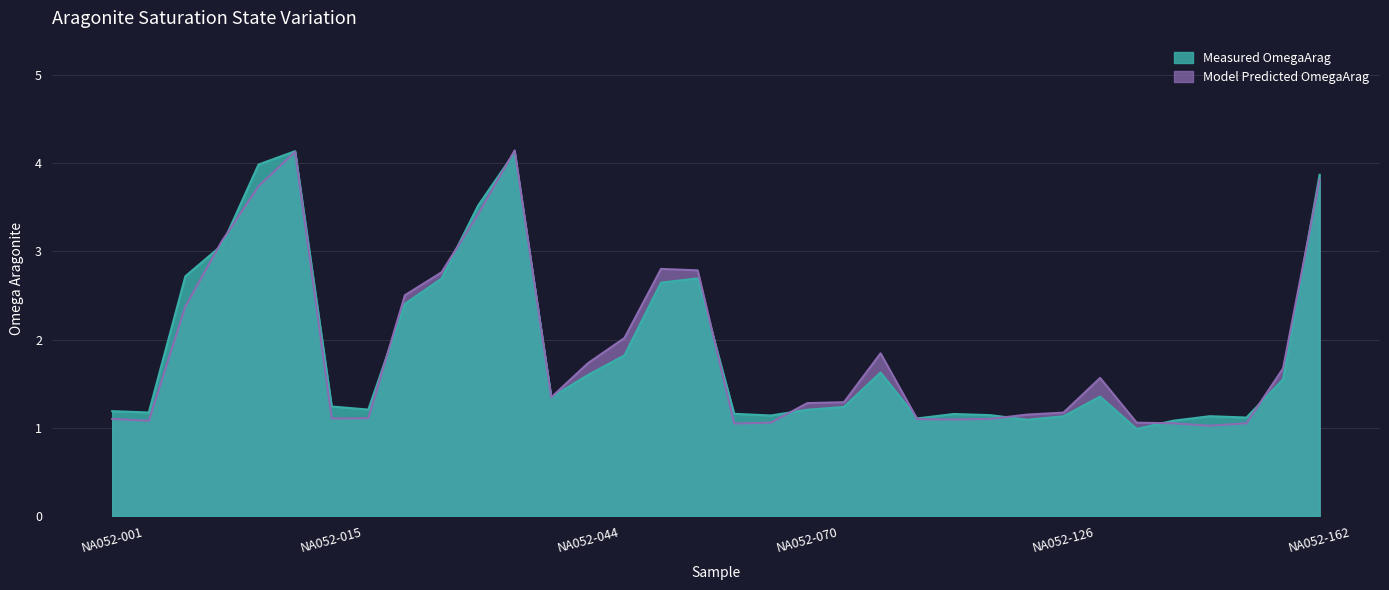

Rank the series by their average value, from highest to lowest.

Measured OmegaArag, Model Predicted OmegaArag